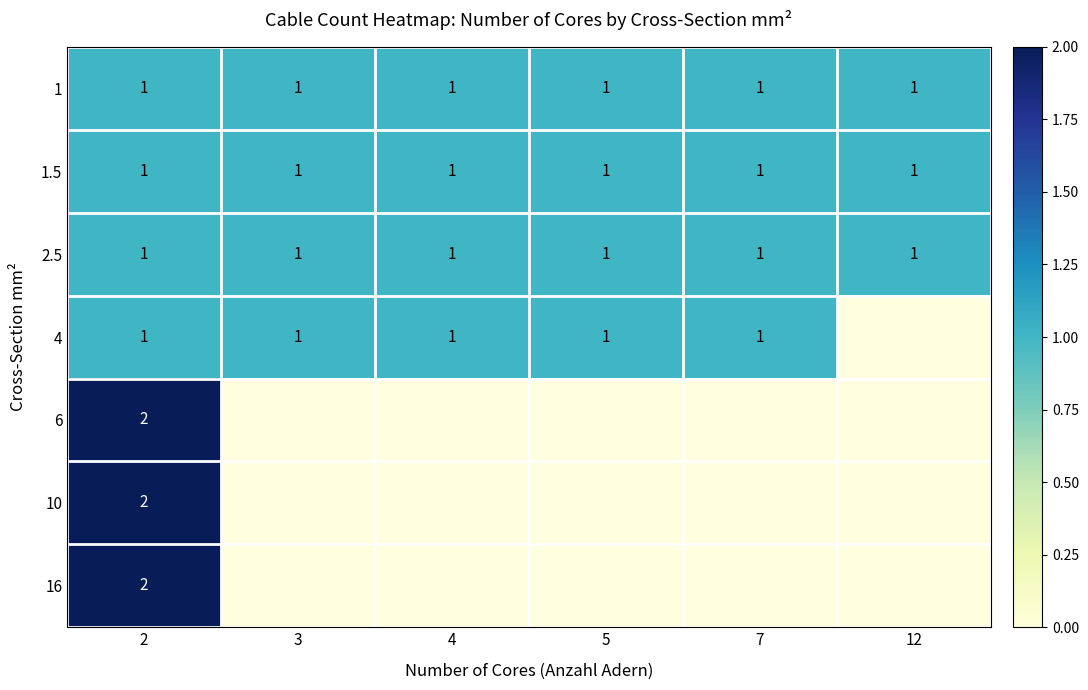

True or false: 2.5 has a value of 1 at 2.

True